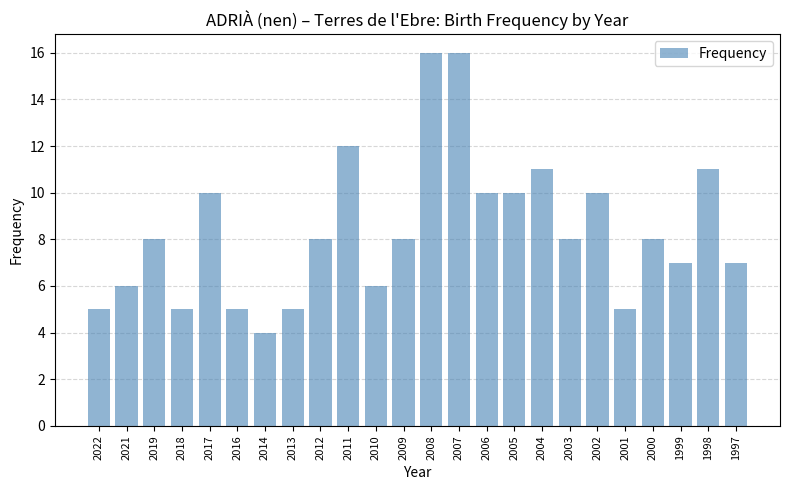

Reading left to right, transcribe all the data shown in this chart.

2022=5	2021=6	2019=8	2018=5	2017=10	2016=5	2014=4	2013=5	2012=8	2011=12	2010=6	2009=8	2008=16	2007=16	2006=10	2005=10	2004=11	2003=8	2002=10	2001=5	2000=8	1999=7	1998=11	1997=7